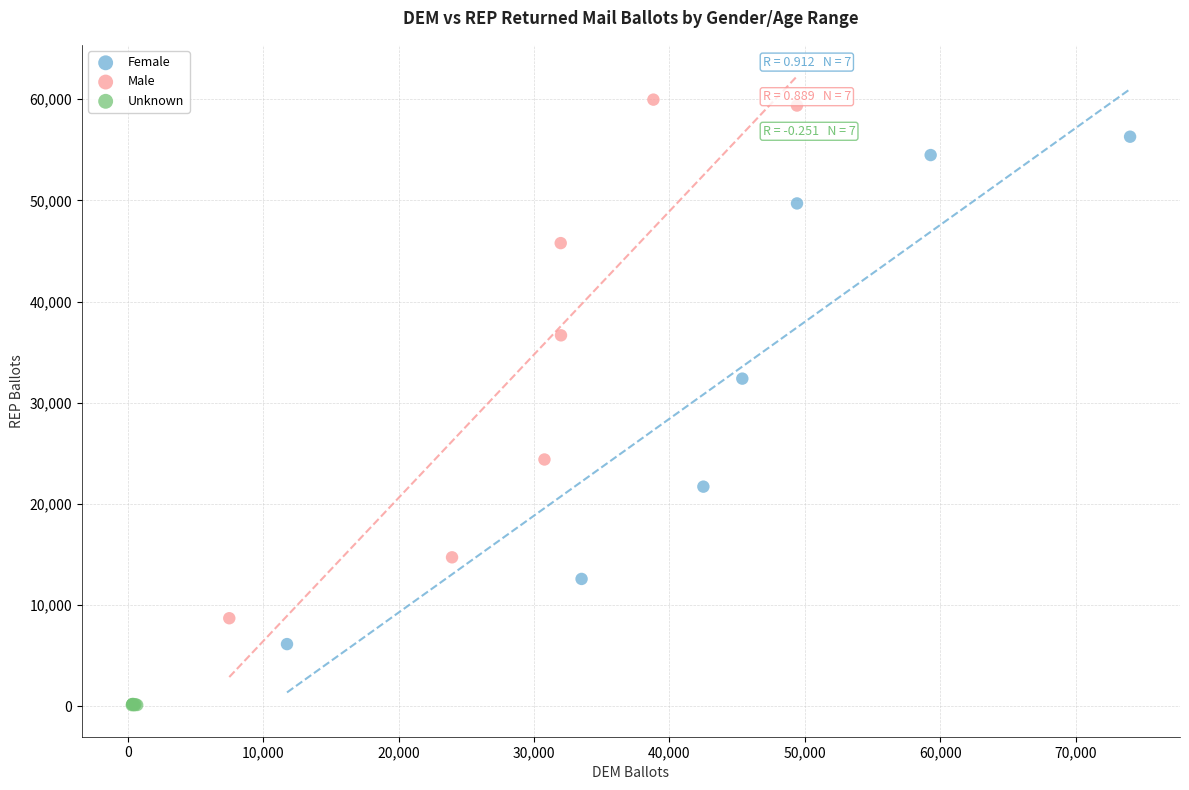

Which series contains the highest Y value?

Male